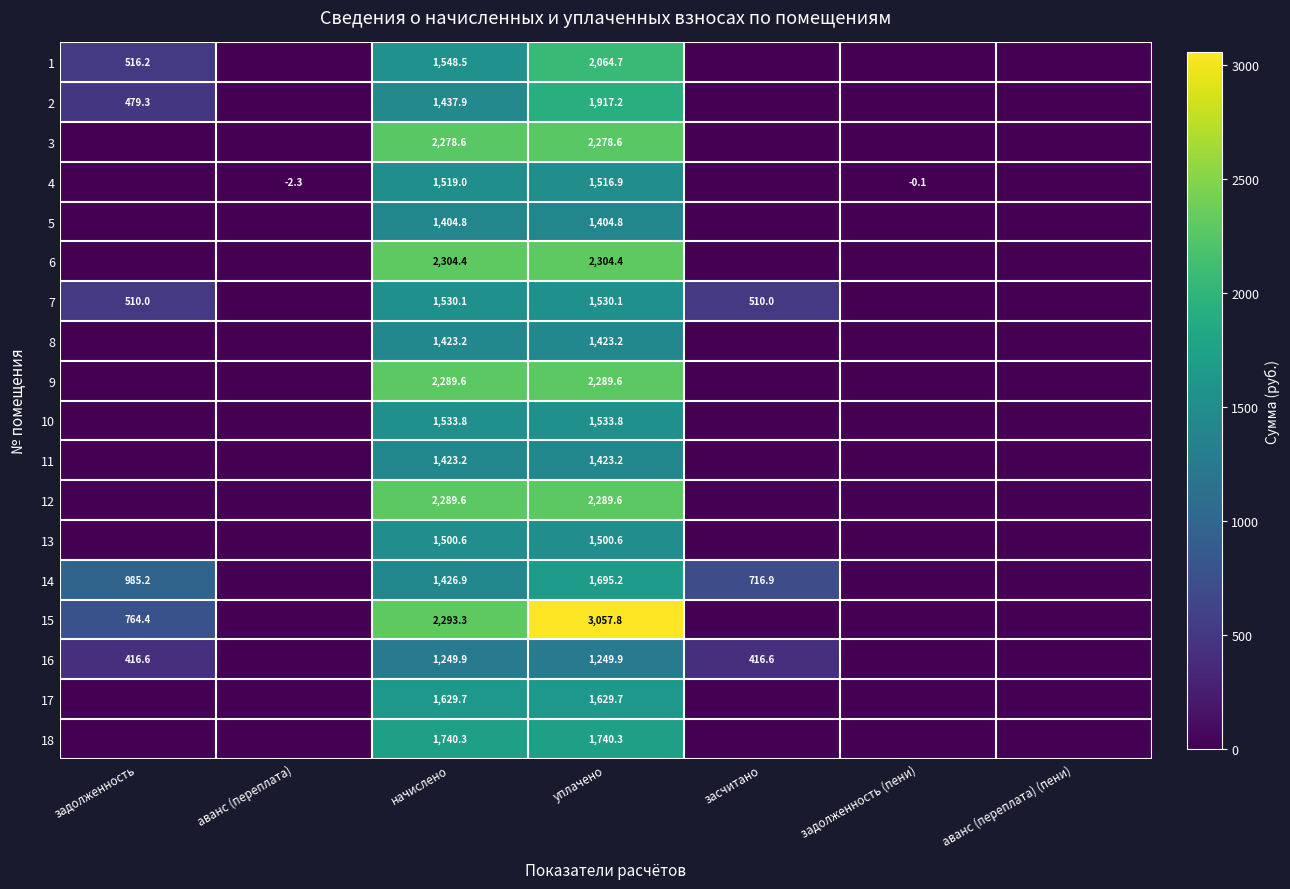

The value of 14 at начислено is 2415.5. True or false?

False